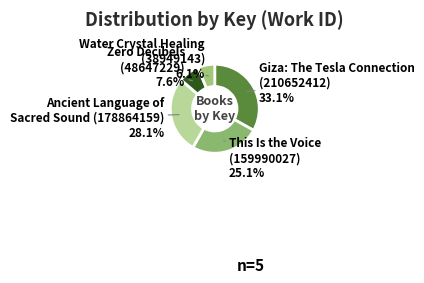

Does any single category account for the majority?

No